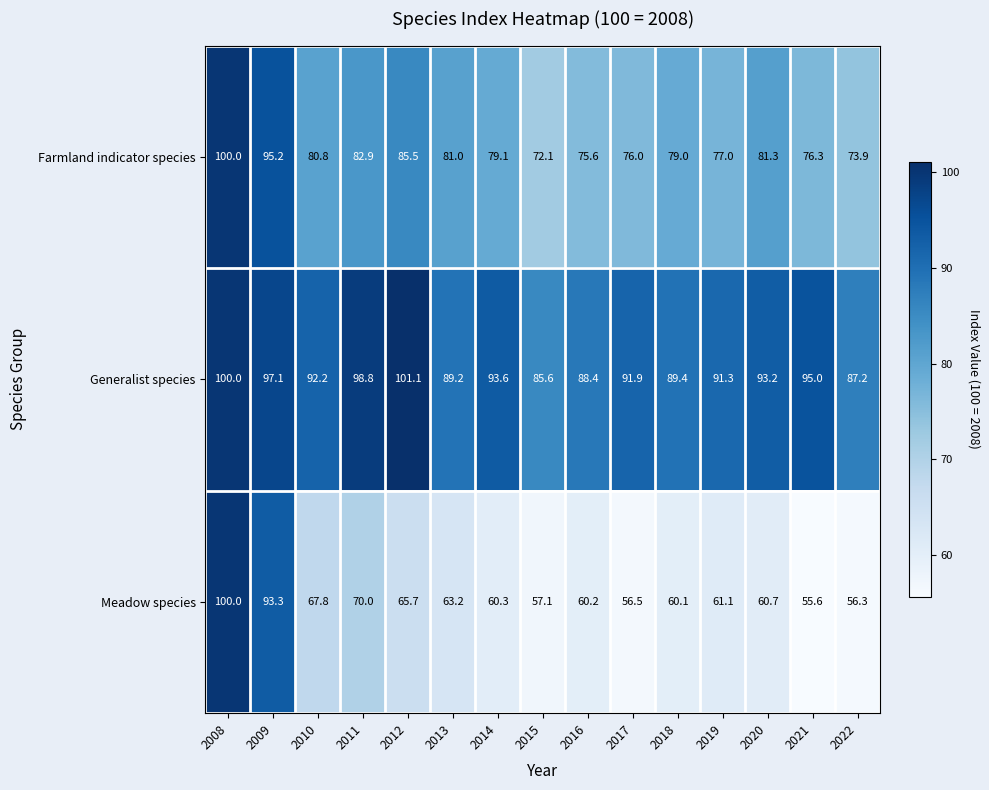

The value of Meadow species at 2013 is 63.2. True or false?

True